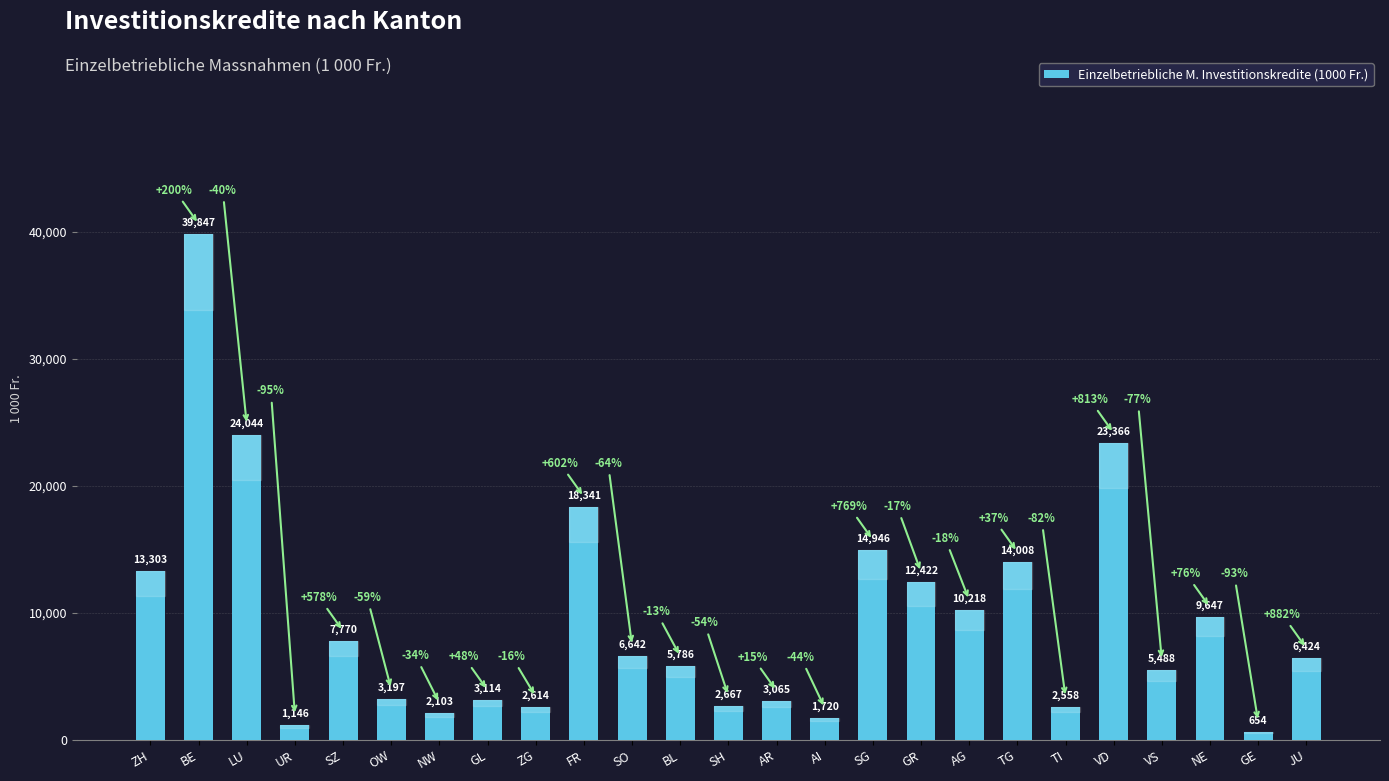

Reading left to right, what are all the values shown in this chart?

ZH=13303	BE=39847	LU=24044	UR=1146	SZ=7770	OW=3197	NW=2103	GL=3114	ZG=2614	FR=18341	SO=6642	BL=5786	SH=2667	AR=3065	AI=1720	SG=14946	GR=12422	AG=10218	TG=14008	TI=2558	VD=23366	VS=5488	NE=9647	GE=654	JU=6424